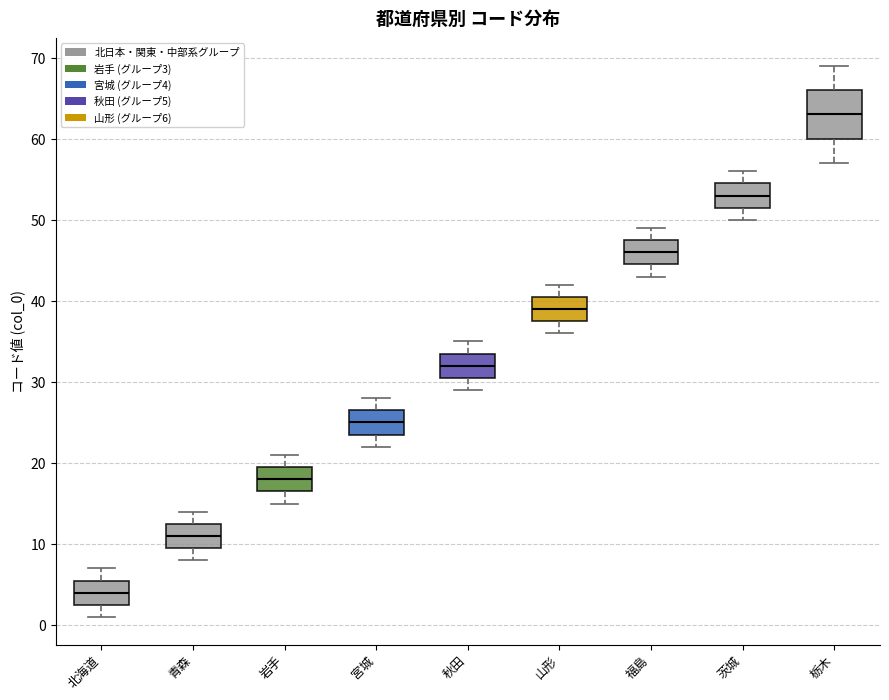

Reading left to right, read every box against the y-axis: the position of its median line, the range the box covers, and the ends of its whiskers. The values are not printed on the chart, so give them approximately, as read against the axis.

北海道: median 4, box 3 to 6, whiskers 1 to 7
青森: median 11, box 10 to 13, whiskers 8 to 14
岩手: median 18, box 17 to 20, whiskers 15 to 21
宮城: median 25, box 24 to 27, whiskers 22 to 28
秋田: median 32, box 31 to 34, whiskers 29 to 35
山形: median 39, box 38 to 41, whiskers 36 to 42
福島: median 46, box 45 to 48, whiskers 43 to 49
茨城: median 53, box 52 to 55, whiskers 50 to 56
栃木: median 63, box 60 to 66, whiskers 57 to 69